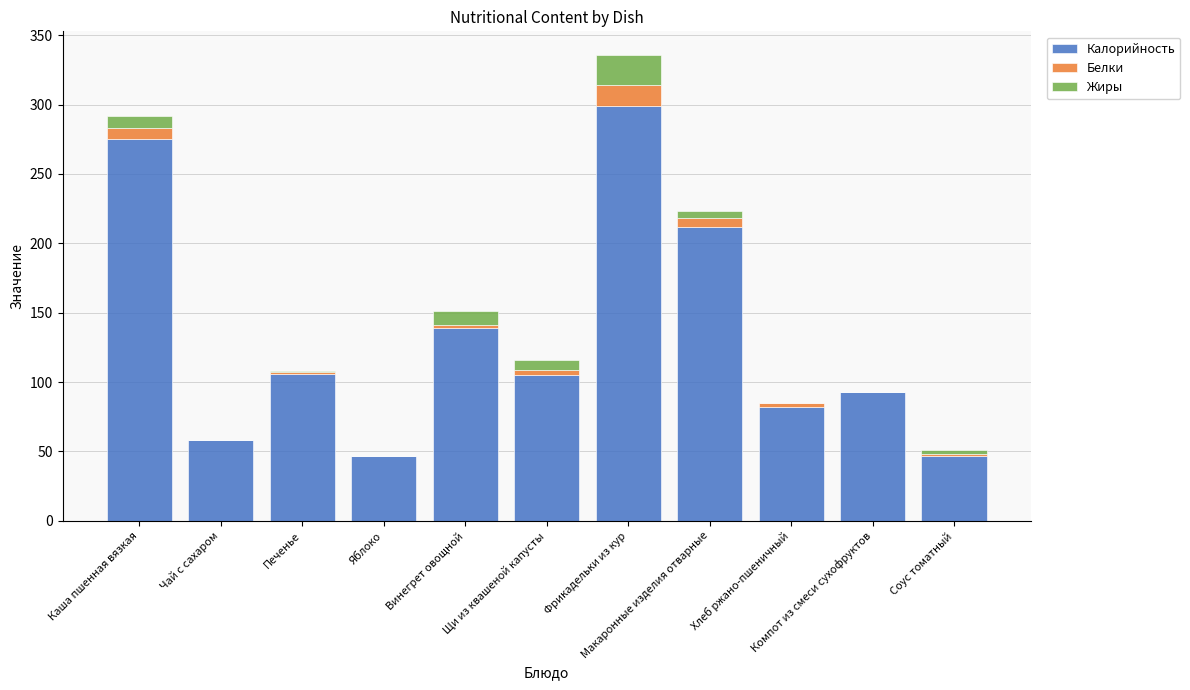

Are the bars horizontal?

No